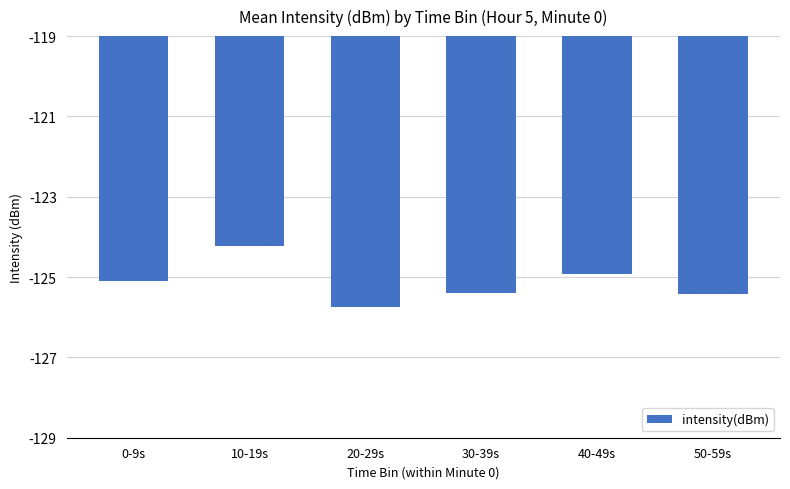

True or false: the data shows -124.2 at 10-19s.

True